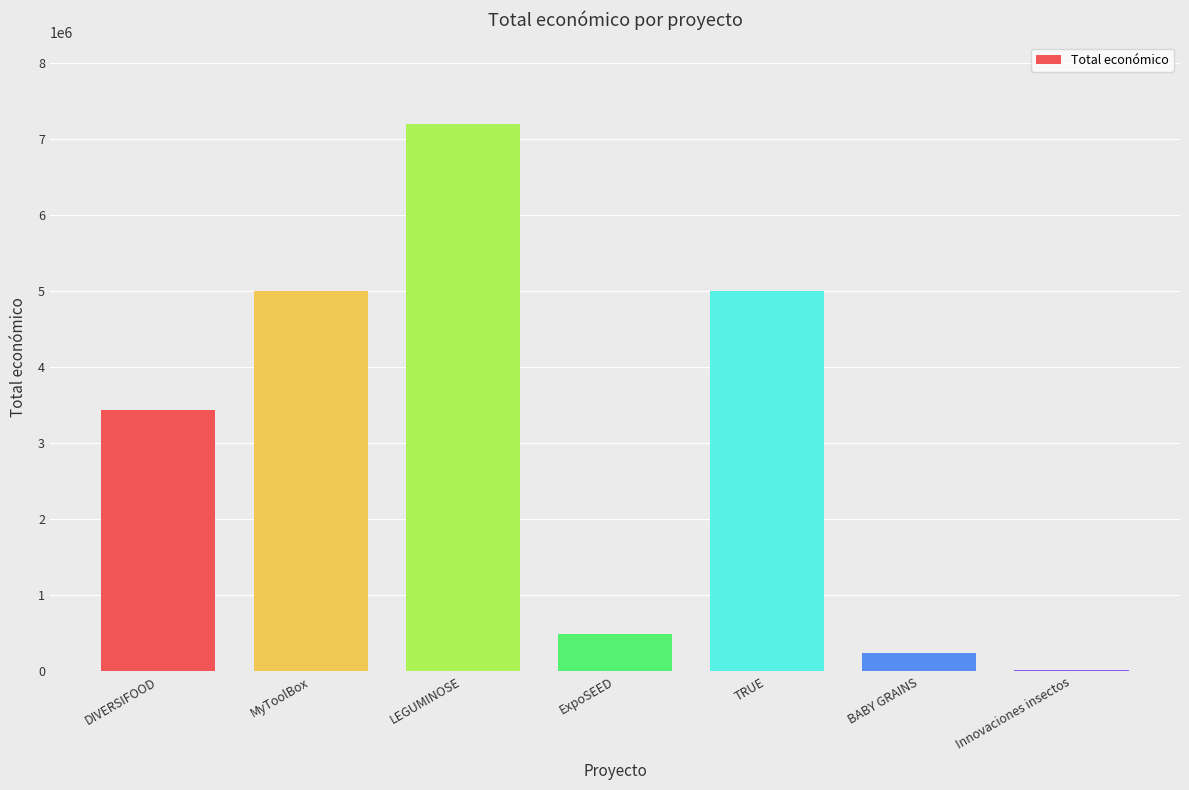

What is the maximum value shown in the chart?

7188013